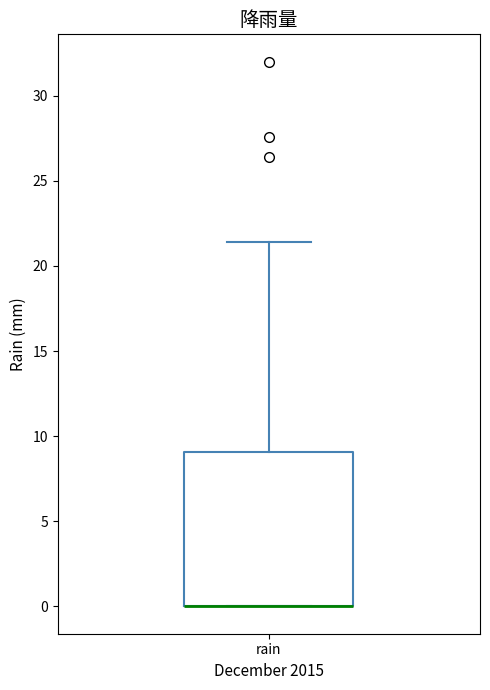

Where is the lower edge of the box for rain on the y-axis? The values are not printed on the chart, so give them approximately, as read against the axis.

0.0